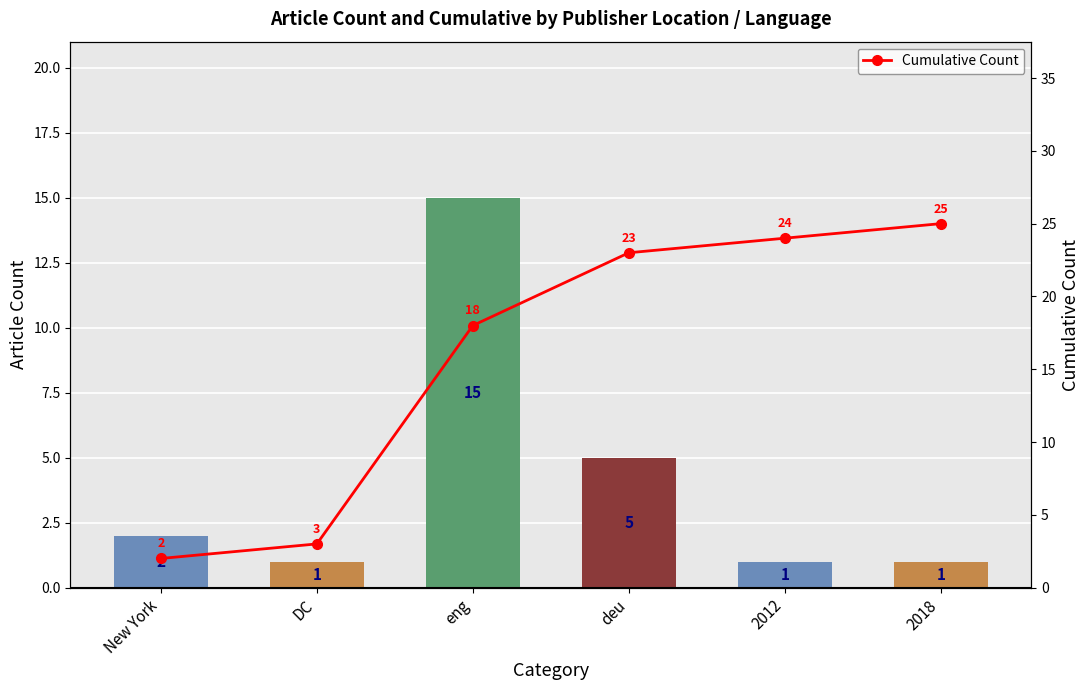

What is the label of the 5th bar from the left?

2012